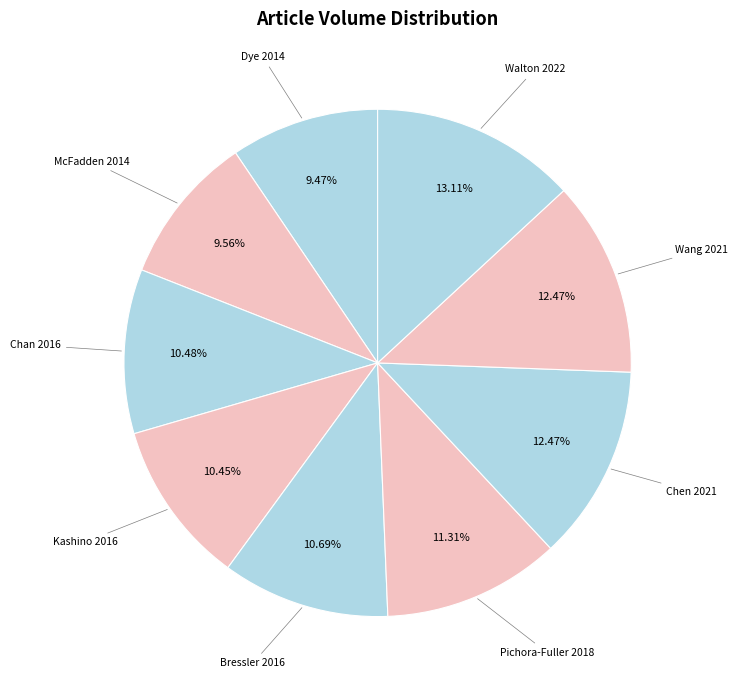

Is there any slice that represents more than half of the pie?

No